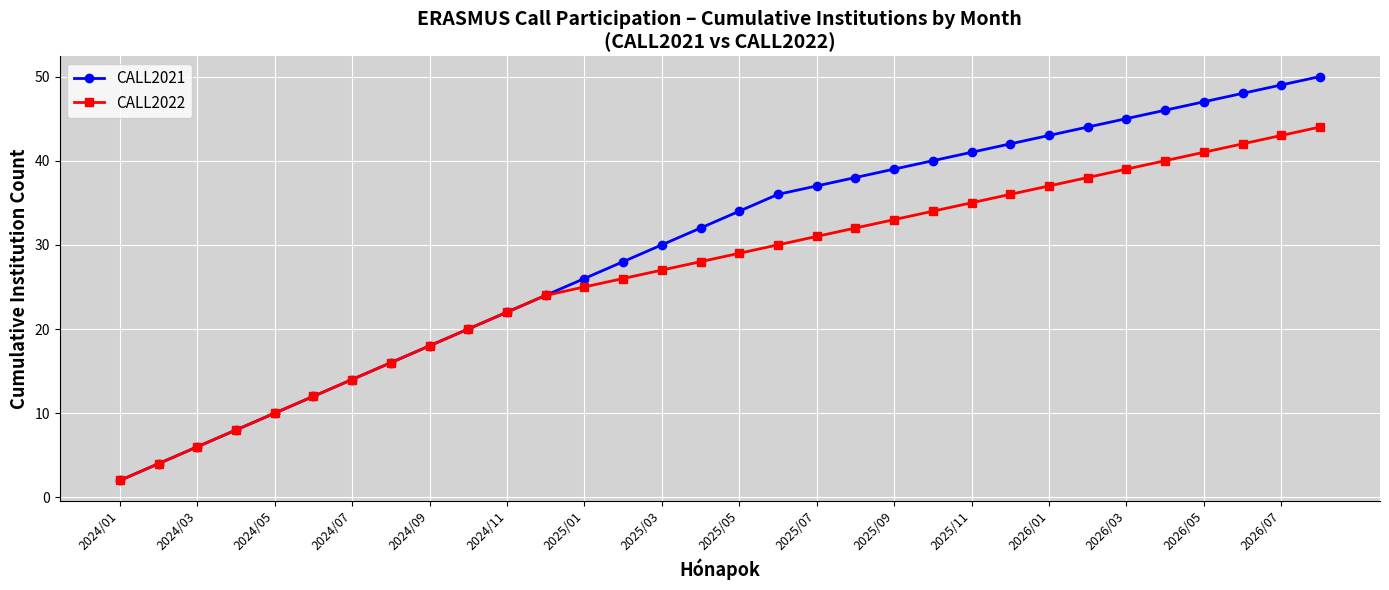

Is this an area chart (filled region under the line)?

No